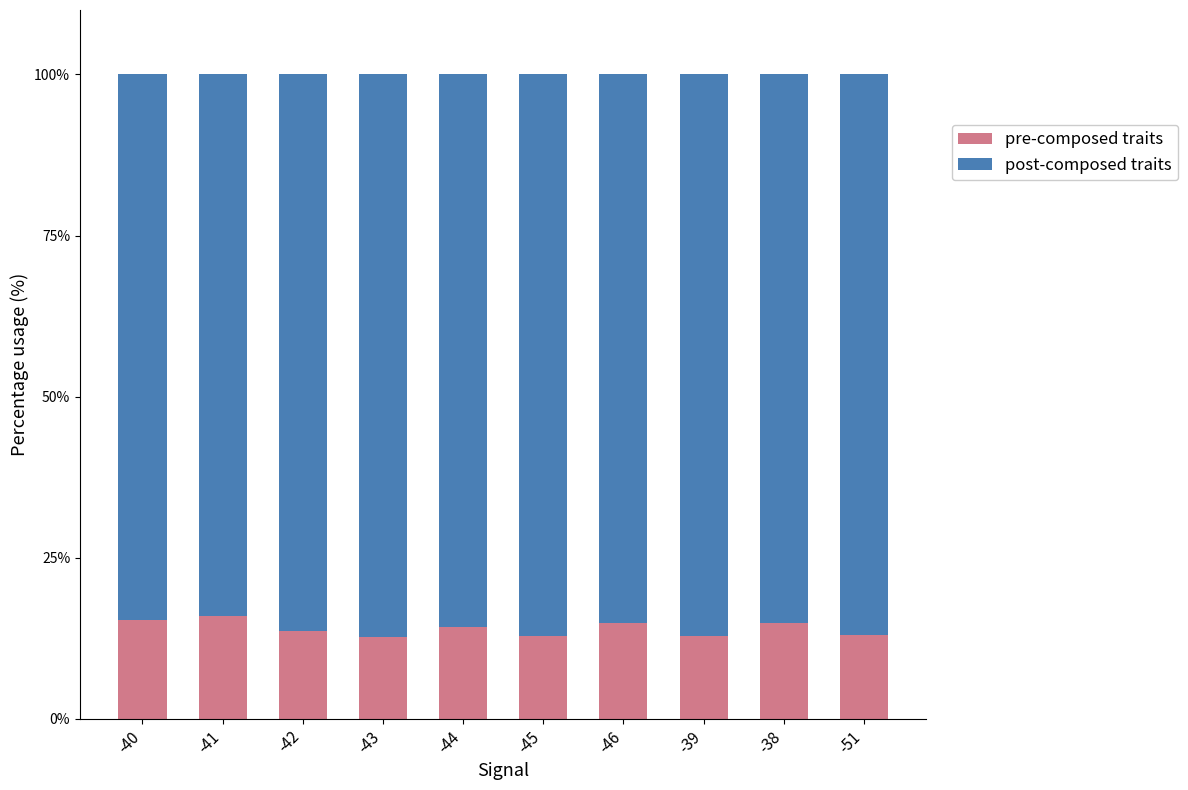

What is the total value across all series at -46?

100.0